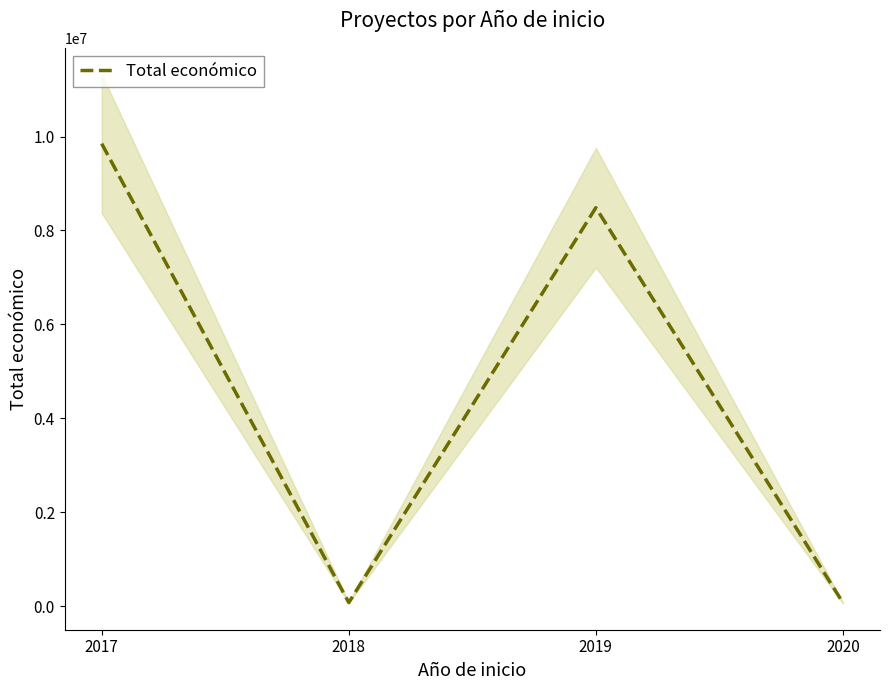

The chart shows a value of 75575 at 2018. True or false?

True